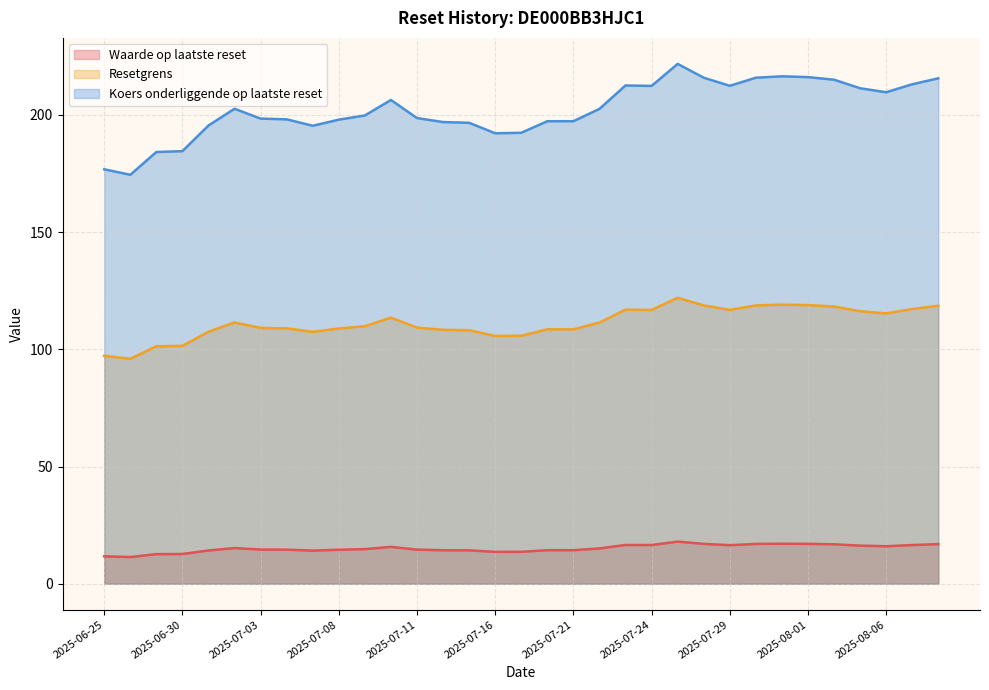

Reading left to right, what are all the values shown in this chart?

Waarde op laatste reset: 11.7	11.4	12.6	12.7	14.2	15.2	14.6	14.5	14.1	14.5	14.8	15.7	14.5	14.3	14.2	13.6	13.6	14.3	14.3	15.1	16.5	16.5	18.0	17.0	16.4	17.0	17.1	17.0	16.8	16.2	16.0	16.5	16.9
Resetgrens: 97.3	96.0	101.3	101.5	107.5	111.5	109.1	109.0	107.5	108.9	109.9	113.5	109.3	108.3	108.2	105.7	105.8	108.5	108.5	111.4	116.9	116.8	122.0	118.7	116.8	118.7	119.1	118.9	118.3	116.3	115.3	117.2	118.6
Koers onderliggende op laatste reset: 176.8	174.5	184.2	184.6	195.5	202.7	198.4	198.1	195.4	198.0	199.8	206.4	198.7	197.0	196.7	192.2	192.4	197.3	197.3	202.6	212.6	212.4	221.8	215.9	212.4	215.9	216.5	216.2	215.1	211.4	209.7	213.1	215.7